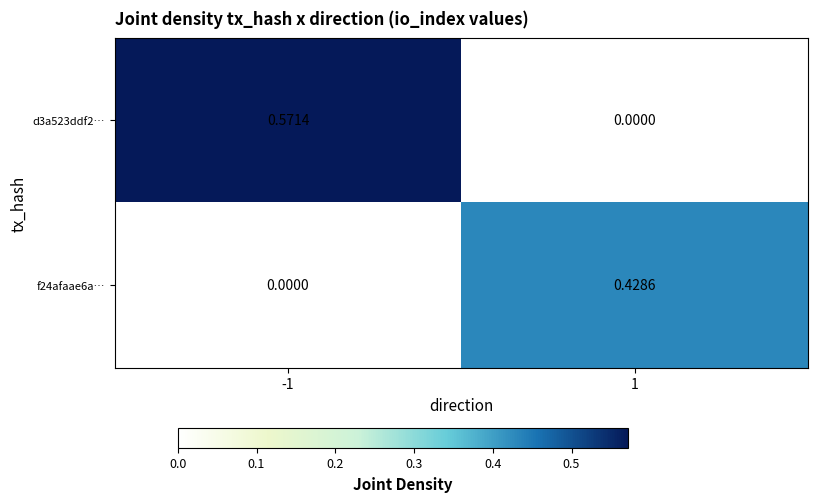

List the series in order of their overall mean, highest first.

d3a523ddf2…, f24afaae6a…